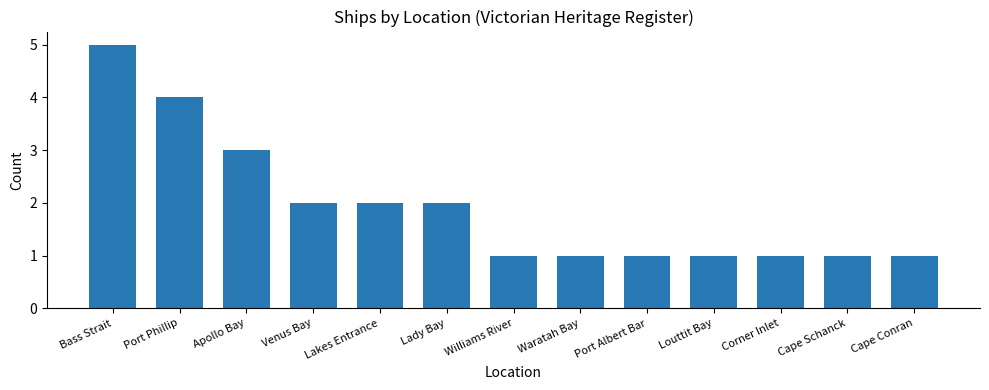

Which has a higher value, Apollo Bay or Cape Schanck?

Apollo Bay